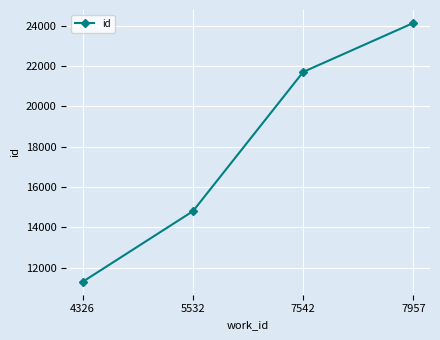

At which category does the chart reach its peak across all series?

7957